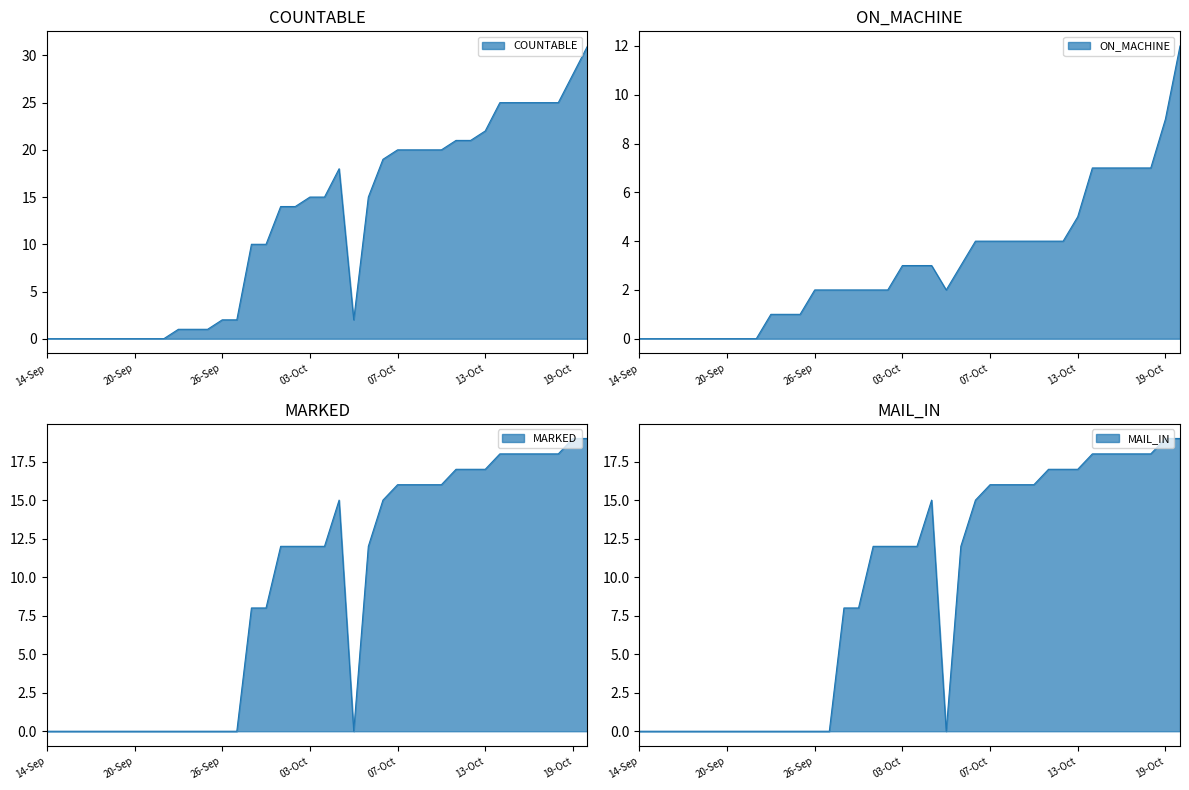

Reading right to left, list all the values displayed in this chart.

COUNTABLE: 20-Oct=31	19-Oct=28	18-Oct=25	17-Oct=25	16-Oct=25	15-Oct=25	14-Oct=25	13-Oct=22	12-Oct=21	11-Oct=21	10-Oct=20	09-Oct=20	08-Oct=20	07-Oct=20	06-Oct-14=19	06-Oct-06=15	05-Oct-22=2	05-Oct-14=18	04-Oct=15	03-Oct=15	02-Oct=14	30-Sep=14	29-Sep=10	28-Sep=10	27-Sep=2	26-Sep=2	25-Sep=1	24-Sep=1	23-Sep=1	22-Sep=0	21-Sep=0	20-Sep=0	19-Sep=0	18-Sep=0	17-Sep=0	16-Sep=0	15-Sep=0	14-Sep=0
ON_MACHINE: 20-Oct=12	19-Oct=9	18-Oct=7	17-Oct=7	16-Oct=7	15-Oct=7	14-Oct=7	13-Oct=5	12-Oct=4	11-Oct=4	10-Oct=4	09-Oct=4	08-Oct=4	07-Oct=4	06-Oct-14=4	06-Oct-06=3	05-Oct-22=2	05-Oct-14=3	04-Oct=3	03-Oct=3	02-Oct=2	30-Sep=2	29-Sep=2	28-Sep=2	27-Sep=2	26-Sep=2	25-Sep=1	24-Sep=1	23-Sep=1	22-Sep=0	21-Sep=0	20-Sep=0	19-Sep=0	18-Sep=0	17-Sep=0	16-Sep=0	15-Sep=0	14-Sep=0
MARKED: 20-Oct=19	19-Oct=19	18-Oct=18	17-Oct=18	16-Oct=18	15-Oct=18	14-Oct=18	13-Oct=17	12-Oct=17	11-Oct=17	10-Oct=16	09-Oct=16	08-Oct=16	07-Oct=16	06-Oct-14=15	06-Oct-06=12	05-Oct-22=0	05-Oct-14=15	04-Oct=12	03-Oct=12	02-Oct=12	30-Sep=12	29-Sep=8	28-Sep=8	27-Sep=0	26-Sep=0	25-Sep=0	24-Sep=0	23-Sep=0	22-Sep=0	21-Sep=0	20-Sep=0	19-Sep=0	18-Sep=0	17-Sep=0	16-Sep=0	15-Sep=0	14-Sep=0
MAIL_IN: 20-Oct=19	19-Oct=19	18-Oct=18	17-Oct=18	16-Oct=18	15-Oct=18	14-Oct=18	13-Oct=17	12-Oct=17	11-Oct=17	10-Oct=16	09-Oct=16	08-Oct=16	07-Oct=16	06-Oct-14=15	06-Oct-06=12	05-Oct-22=0	05-Oct-14=15	04-Oct=12	03-Oct=12	02-Oct=12	30-Sep=12	29-Sep=8	28-Sep=8	27-Sep=0	26-Sep=0	25-Sep=0	24-Sep=0	23-Sep=0	22-Sep=0	21-Sep=0	20-Sep=0	19-Sep=0	18-Sep=0	17-Sep=0	16-Sep=0	15-Sep=0	14-Sep=0